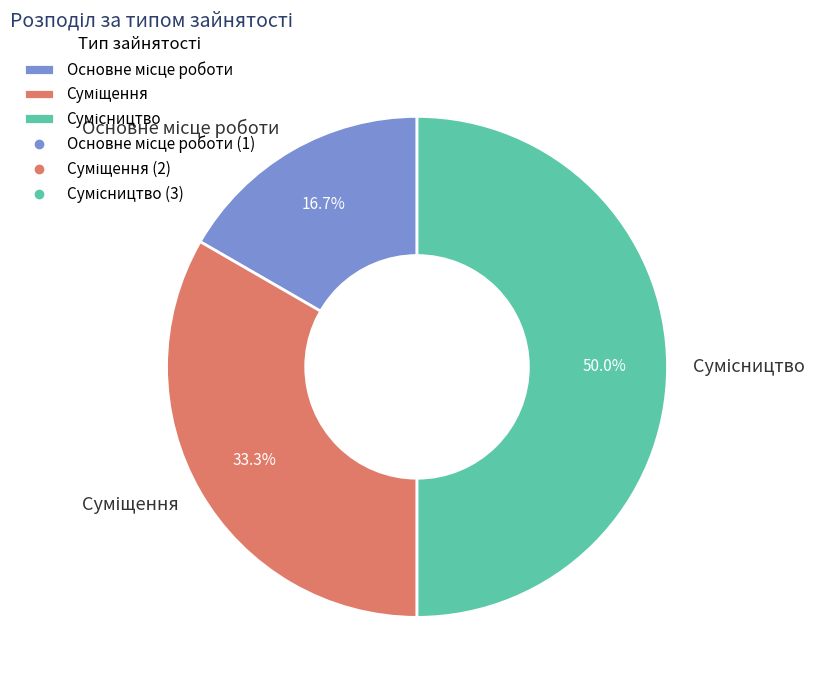

How many segments does this pie chart have?

3